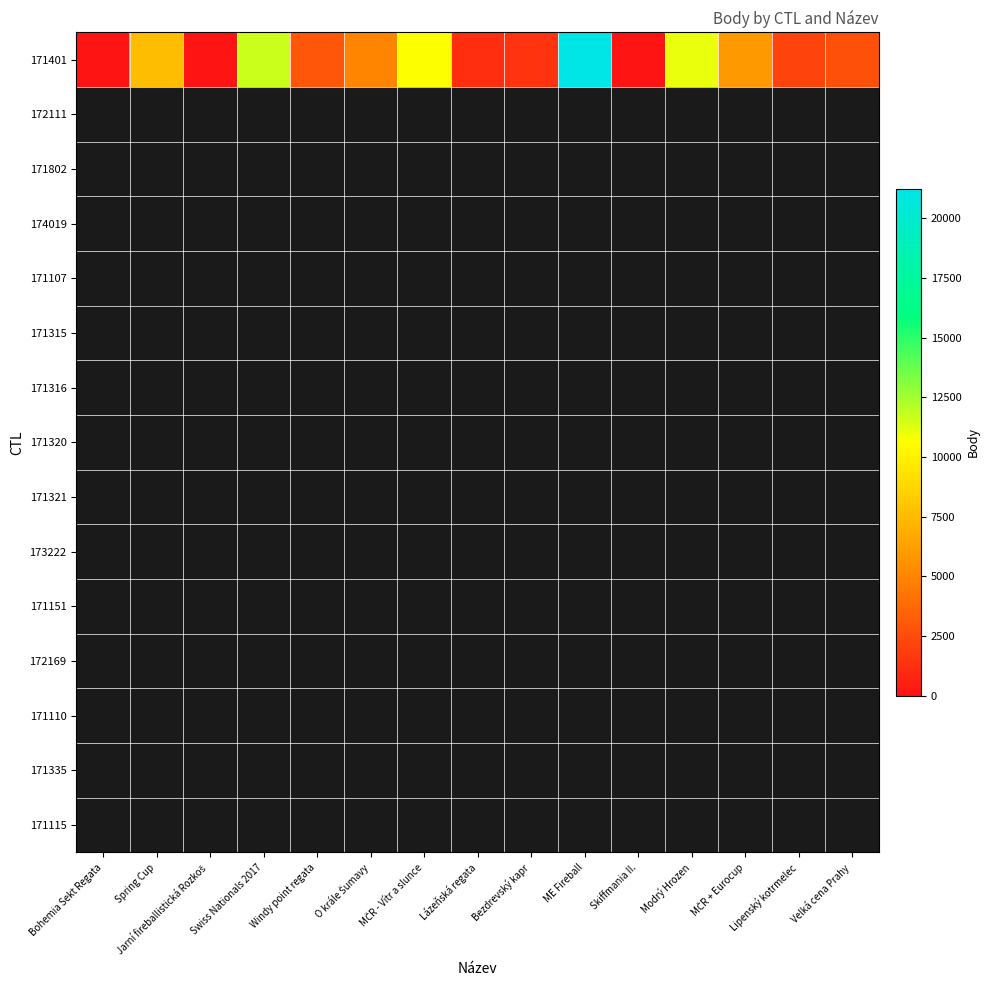

Reading left to right, transcribe all the data shown in this chart.

0	7551	0	11713	2979	5028	10612	1206	1444	21223	0	11047	5944	2104	2711